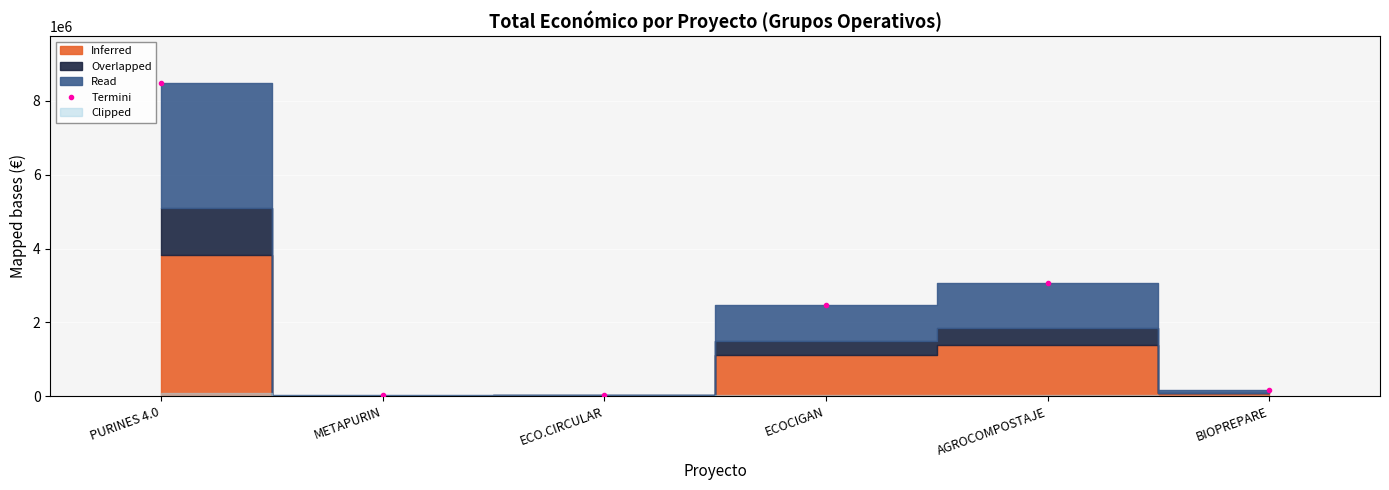

Is it true that the value at ECOCIGAN is 3493687?

False